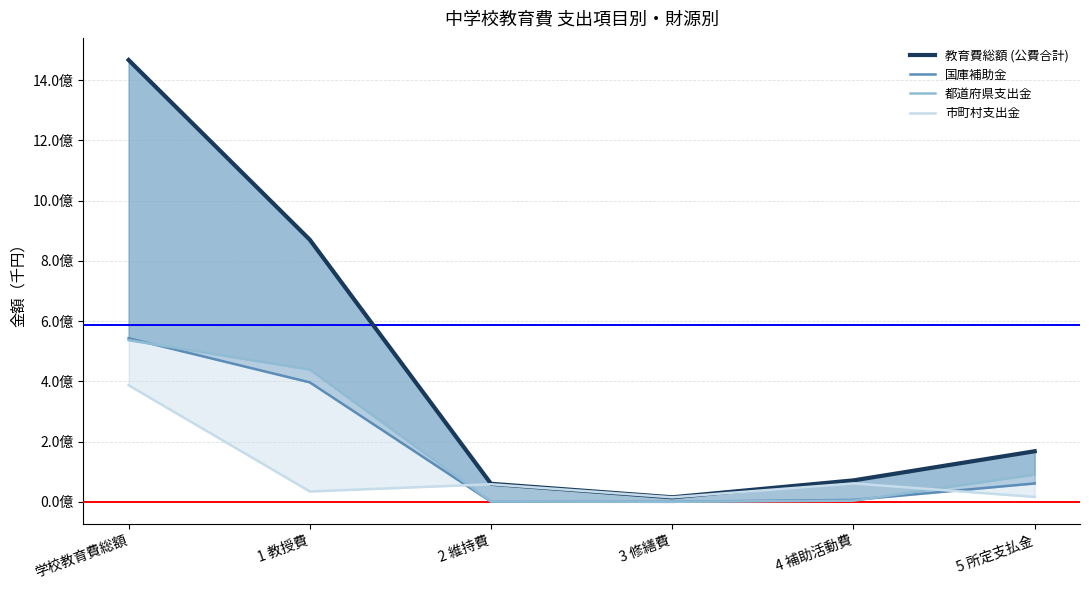

What is the label of the 5th point from the right?

1 教授費